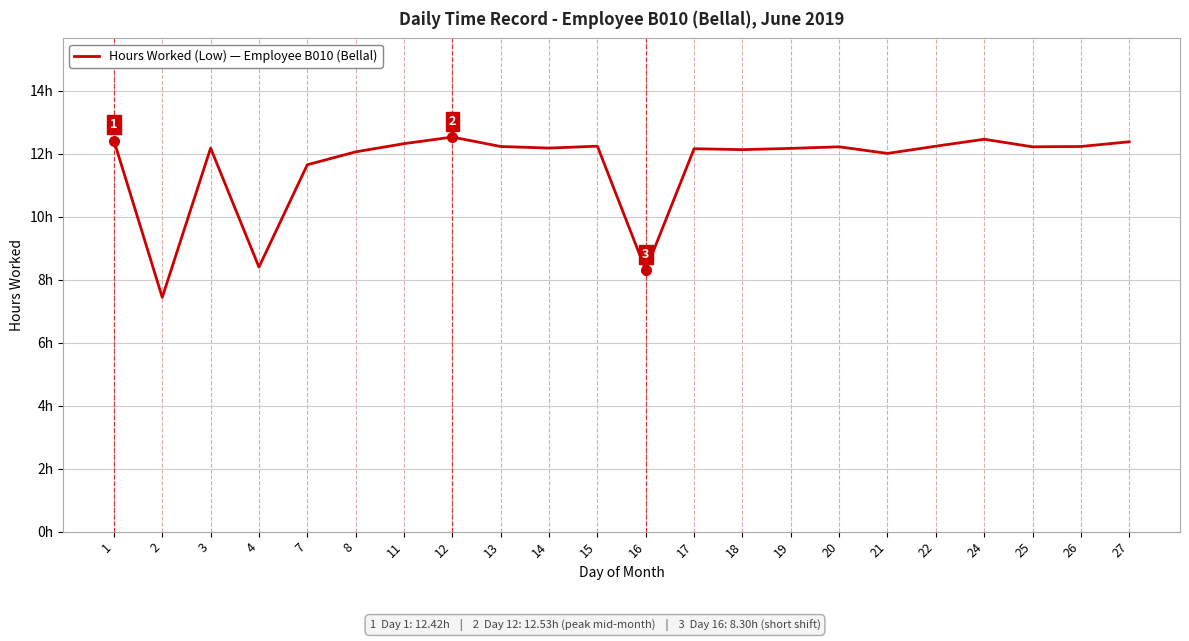

At which label does the data first exceed 12?

1